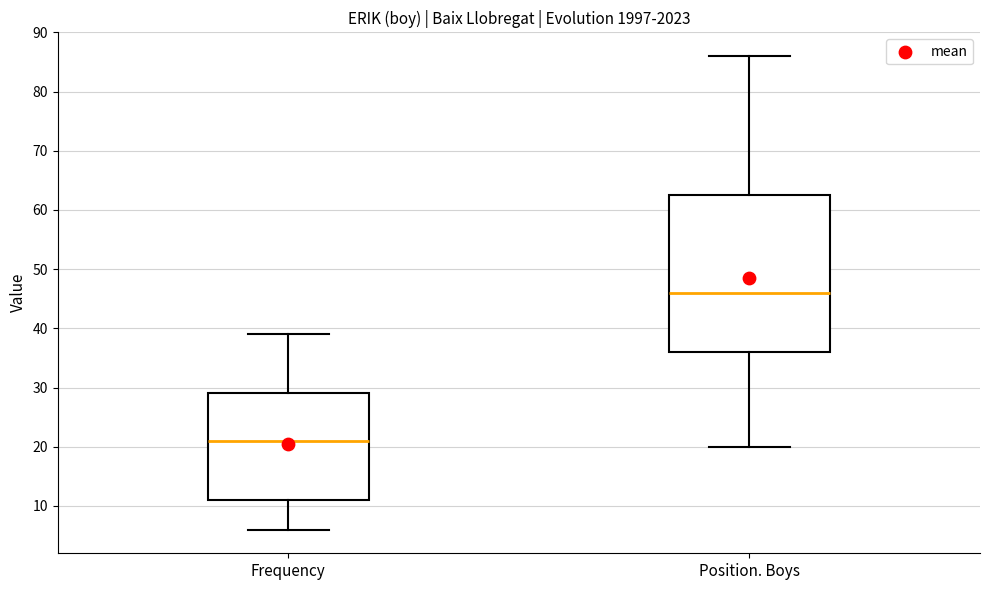

Which box has the highest median line?

Position. Boys